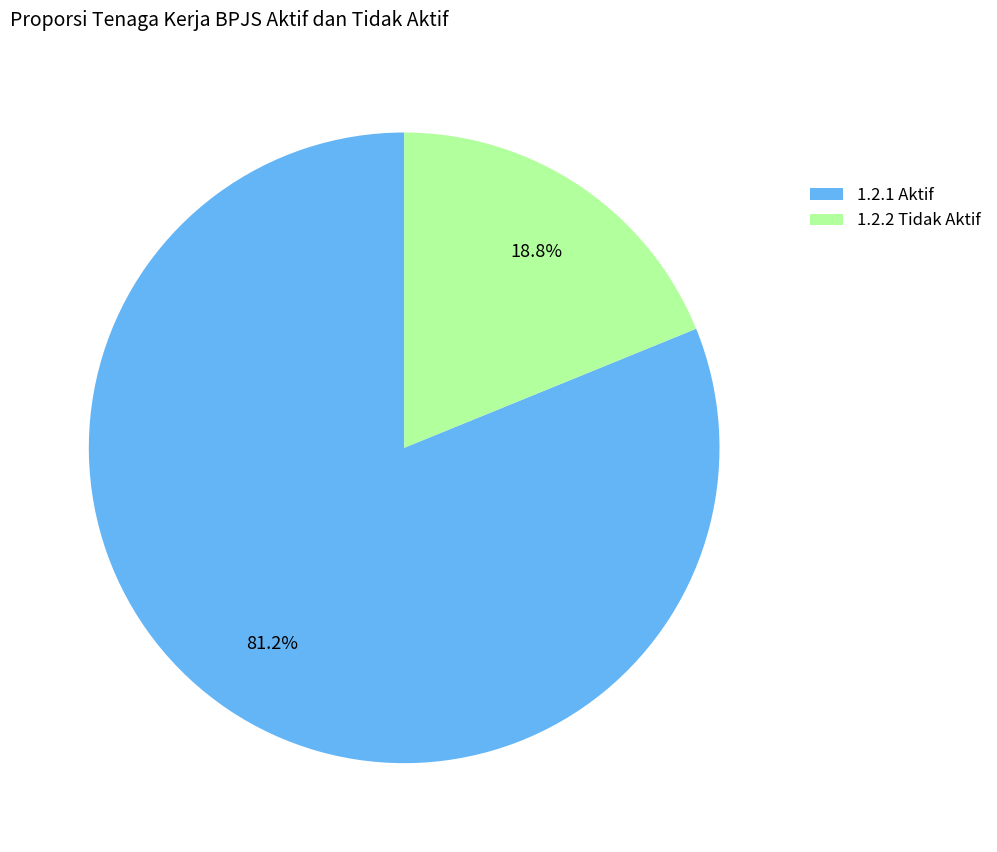

Which category has the biggest portion of the pie?

1.2.1 Aktif